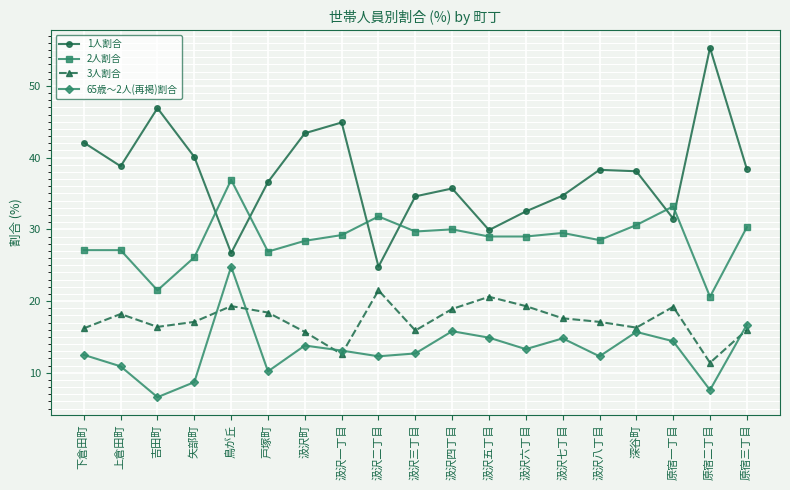

How many intersections are there between 2人割合 and 1人割合?

6